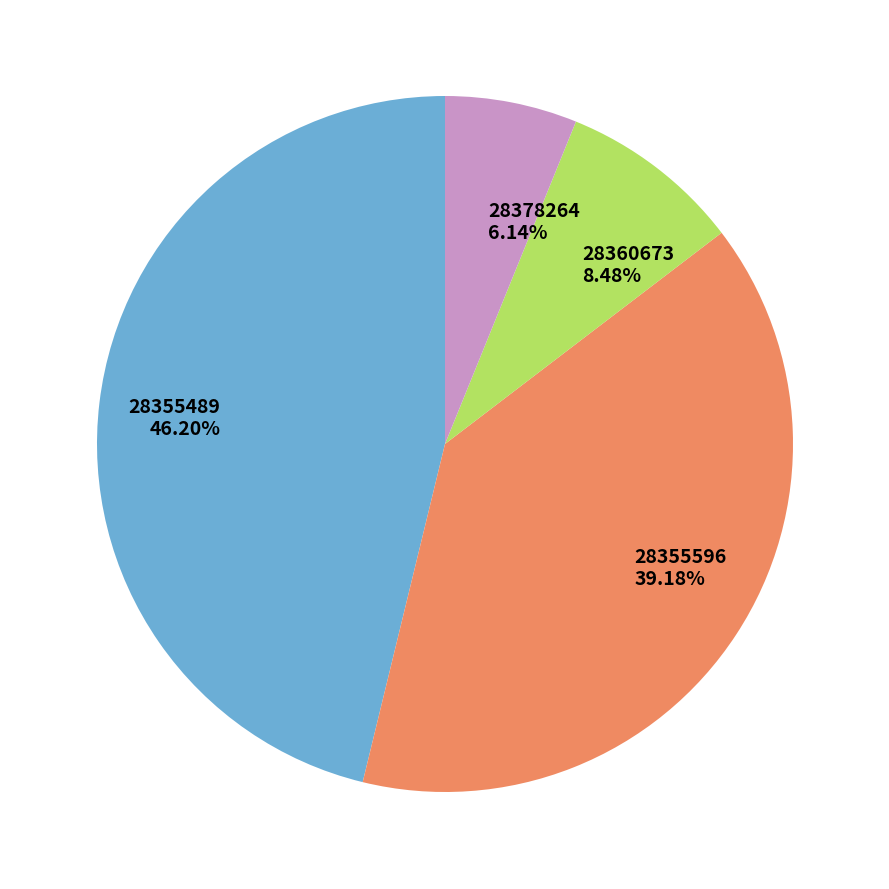

Does 28378264 represent more than half of the total?

No